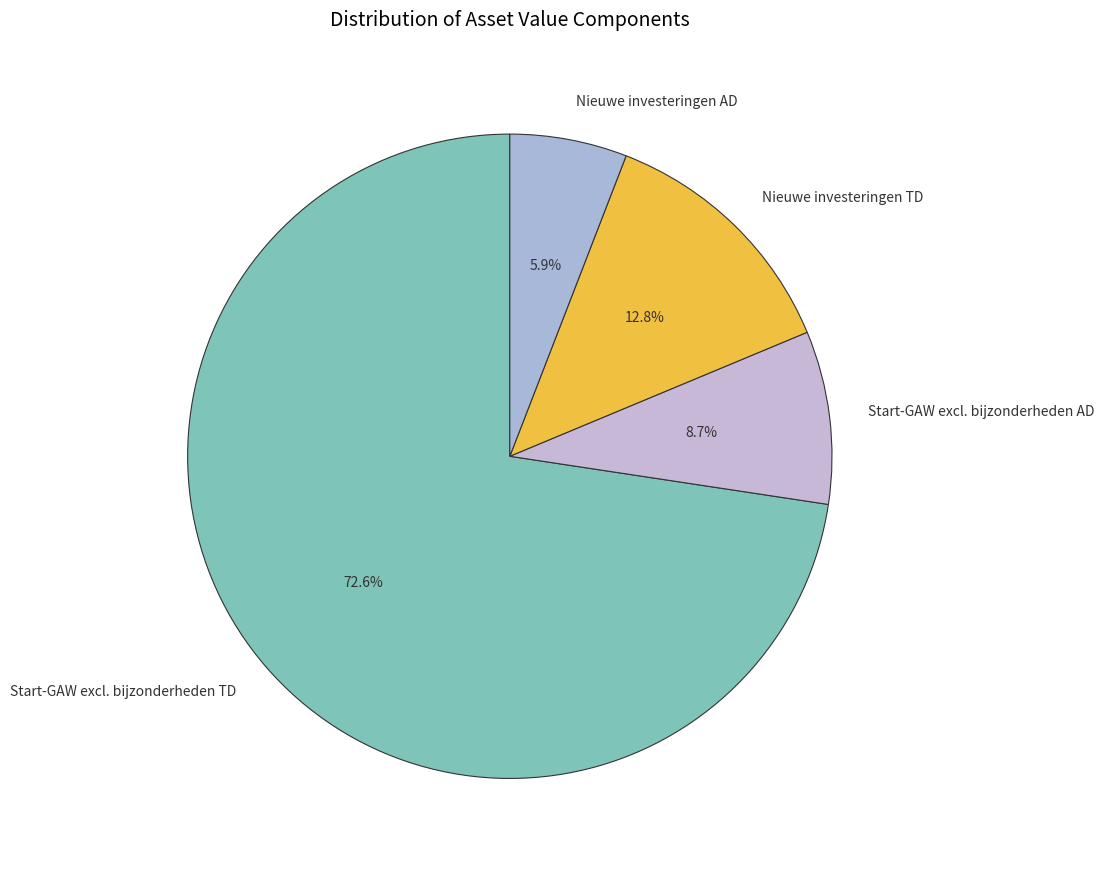

Which category has the biggest portion of the pie?

Start-GAW excl. bijzonderheden TD